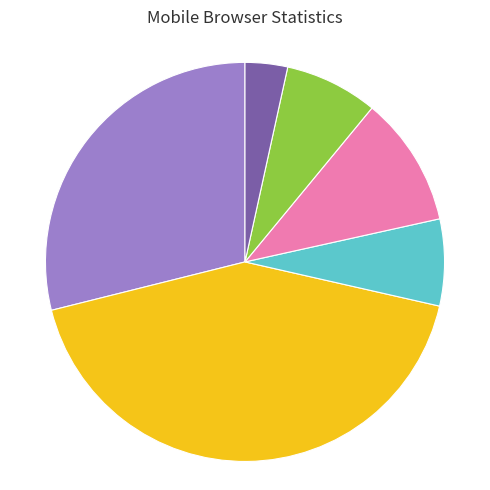

Does any single category account for the majority?

No